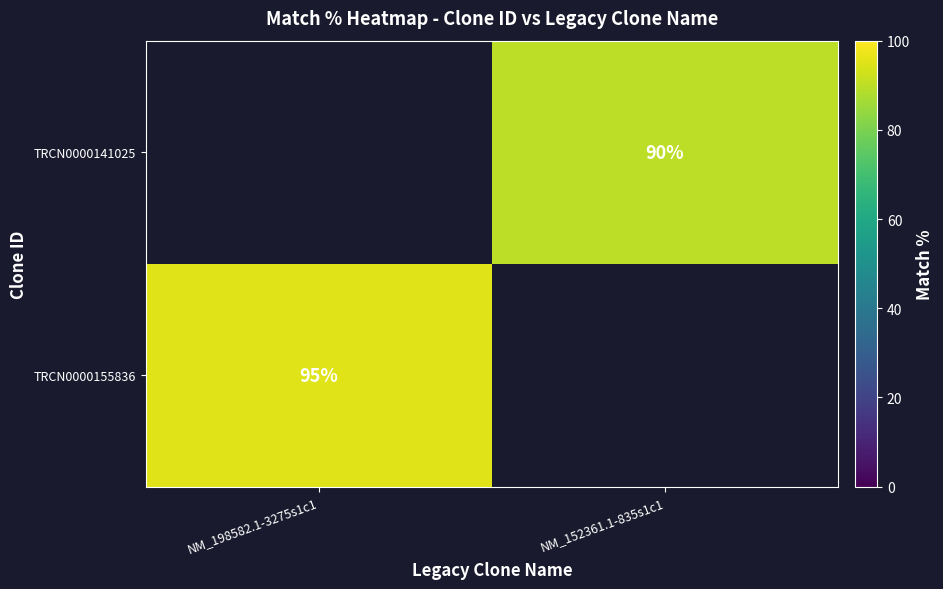

Is it true that TRCN0000141025 equals 90 at NM_152361.1-835s1c1?

True